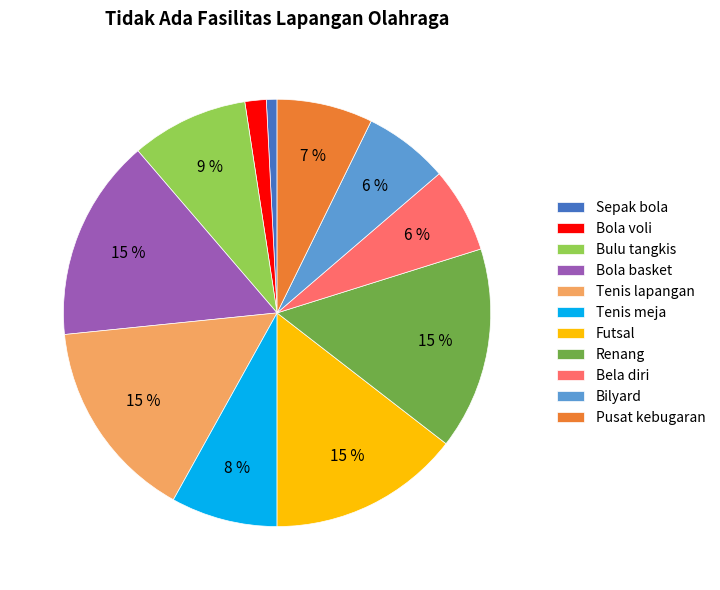

Is it true that Bulu tangkis is 1% of the pie?

False